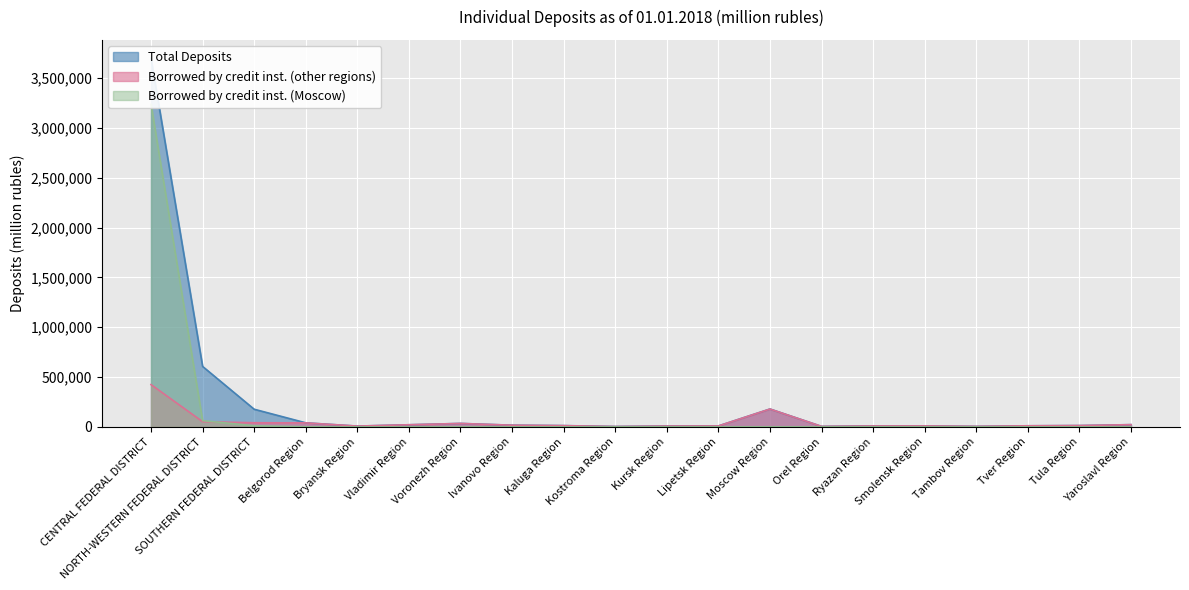

Reading left to right, list all the values displayed in this chart.

Total Deposits: CENTRAL FEDERAL DISTRICT=3697229	NORTH-WESTERN FEDERAL DISTRICT=606694	SOUTHERN FEDERAL DISTRICT=177260	Belgorod Region=40969	Bryansk Region=8241	Vladimir Region=21587	Voronezh Region=35024	Ivanovo Region=17358	Kaluga Region=13226	Kostroma Region=4185	Kursk Region=8885	Lipetsk Region=9704	Moscow Region=179532	Orel Region=5182	Ryazan Region=10002	Smolensk Region=9650	Tambov Region=5297	Tver Region=11226	Tula Region=13543	Yaroslavl Region=22800
Borrowed by credit inst. (other regions): CENTRAL FEDERAL DISTRICT=424357	NORTH-WESTERN FEDERAL DISTRICT=52404	SOUTHERN FEDERAL DISTRICT=41506	Belgorod Region=40295	Bryansk Region=8241	Vladimir Region=21532	Voronezh Region=34762	Ivanovo Region=16914	Kaluga Region=12538	Kostroma Region=3748	Kursk Region=8401	Lipetsk Region=9422	Moscow Region=179165	Orel Region=5150	Ryazan Region=9357	Smolensk Region=9650	Tambov Region=5289	Tver Region=11194	Tula Region=13515	Yaroslavl Region=22562
Borrowed by credit inst. (Moscow): CENTRAL FEDERAL DISTRICT=3235295	NORTH-WESTERN FEDERAL DISTRICT=62800	SOUTHERN FEDERAL DISTRICT=11590	Belgorod Region=672	Bryansk Region=0	Vladimir Region=55	Voronezh Region=157	Ivanovo Region=443	Kaluga Region=623	Kostroma Region=437	Kursk Region=484	Lipetsk Region=283	Moscow Region=367	Orel Region=0	Ryazan Region=618	Smolensk Region=0	Tambov Region=8	Tver Region=32	Tula Region=28	Yaroslavl Region=214